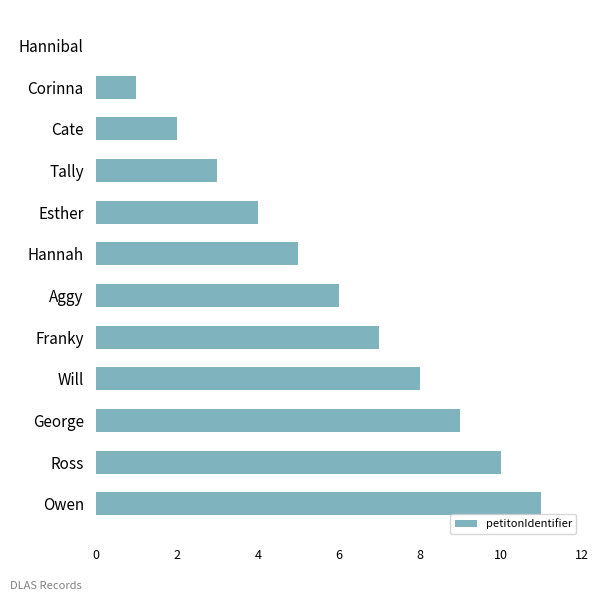

What is the sum of all values?

66